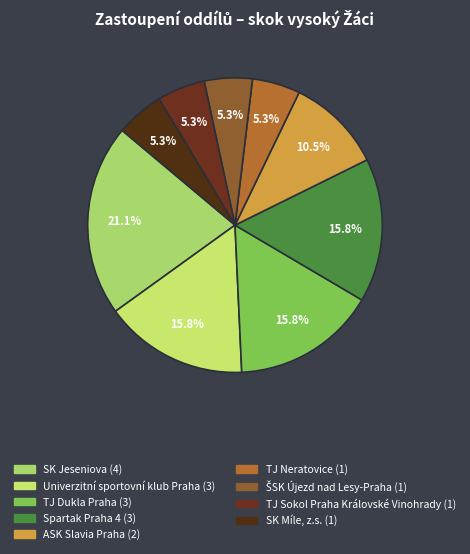

Which category has the biggest portion of the pie?

SK Jeseniova